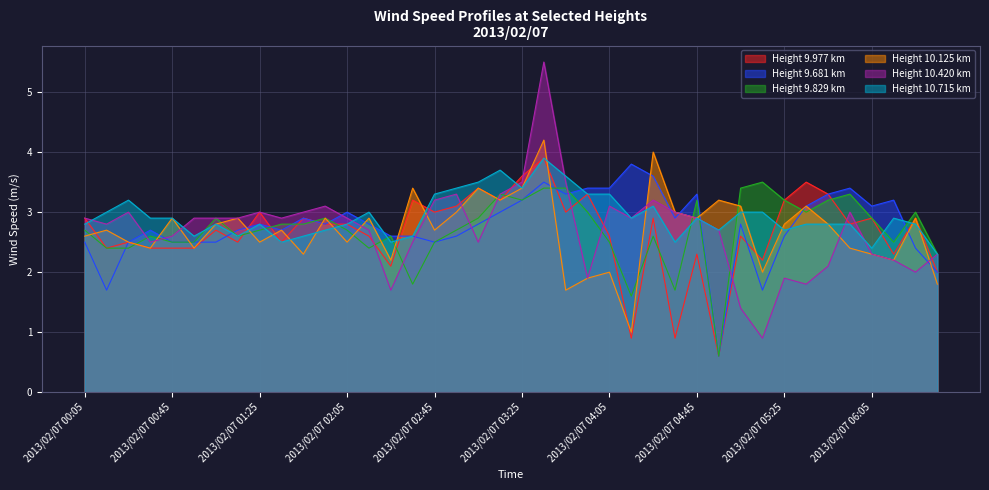

The value of 9.977 at 2013/02/07 03:55 is 5.2. True or false?

False